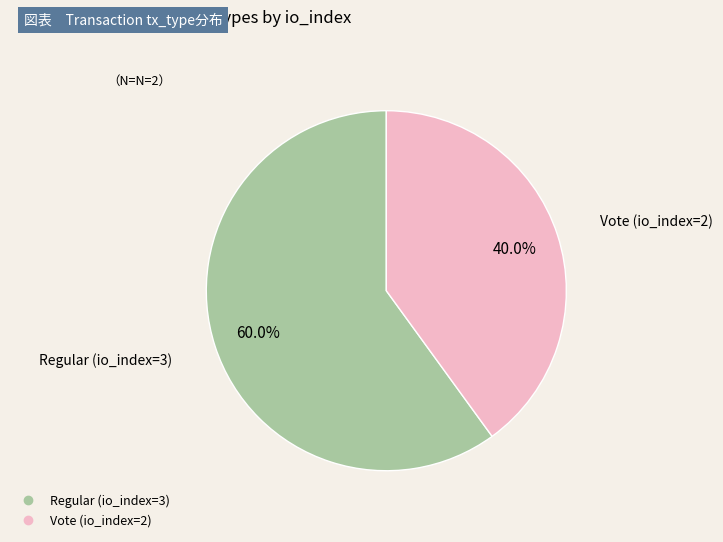

To the nearest percent, what is the difference between the Vote (io_index=2) and Regular (io_index=3) slice percentages?

20%